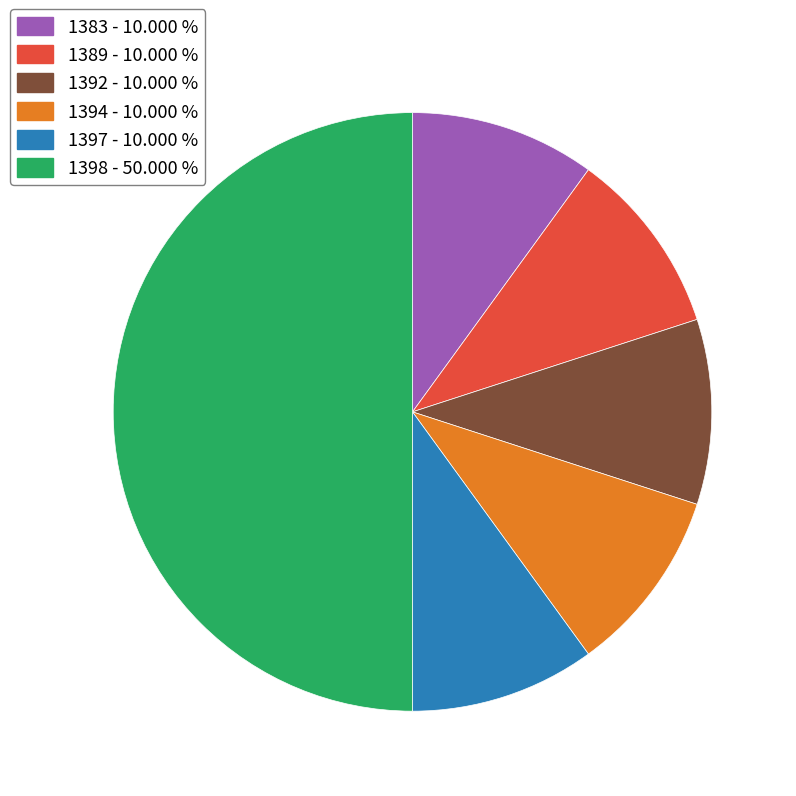

True or false: 1397 accounts for 19% of the total.

False